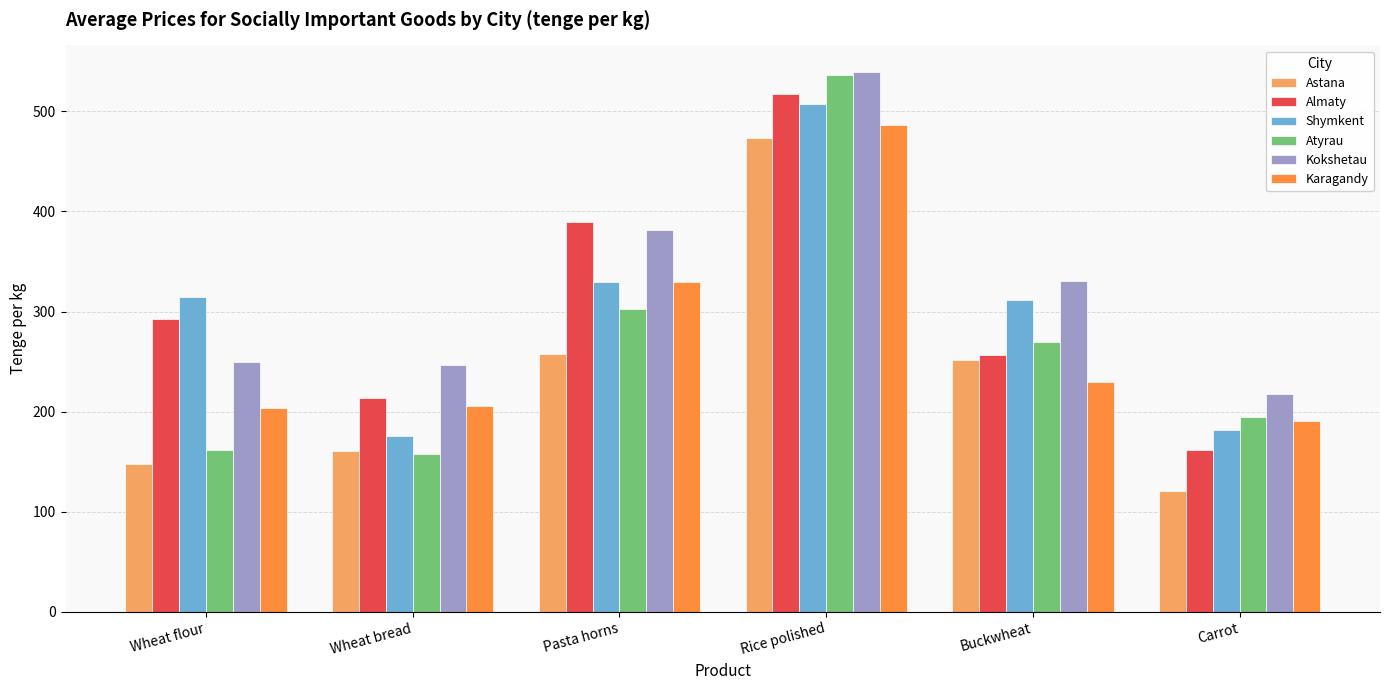

At which label does Astana reach its minimum?

Carrot